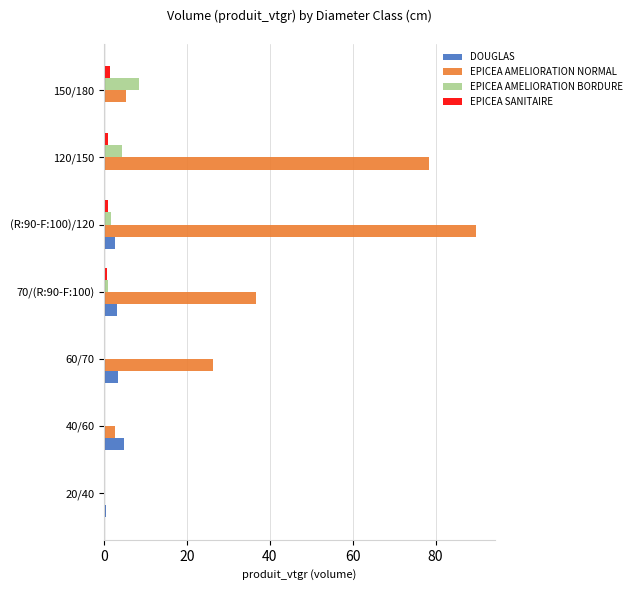

Between 60/70 and 70/(R:90-F:100), which series saw the biggest shift?

EPICEA AMELIORATION NORMAL